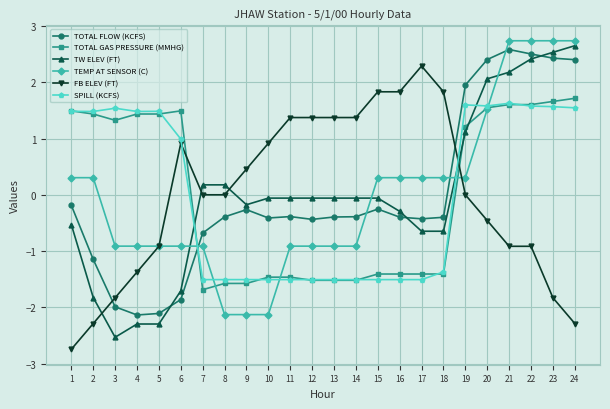

At which label does FB ELEV (FT) reach its peak?

17